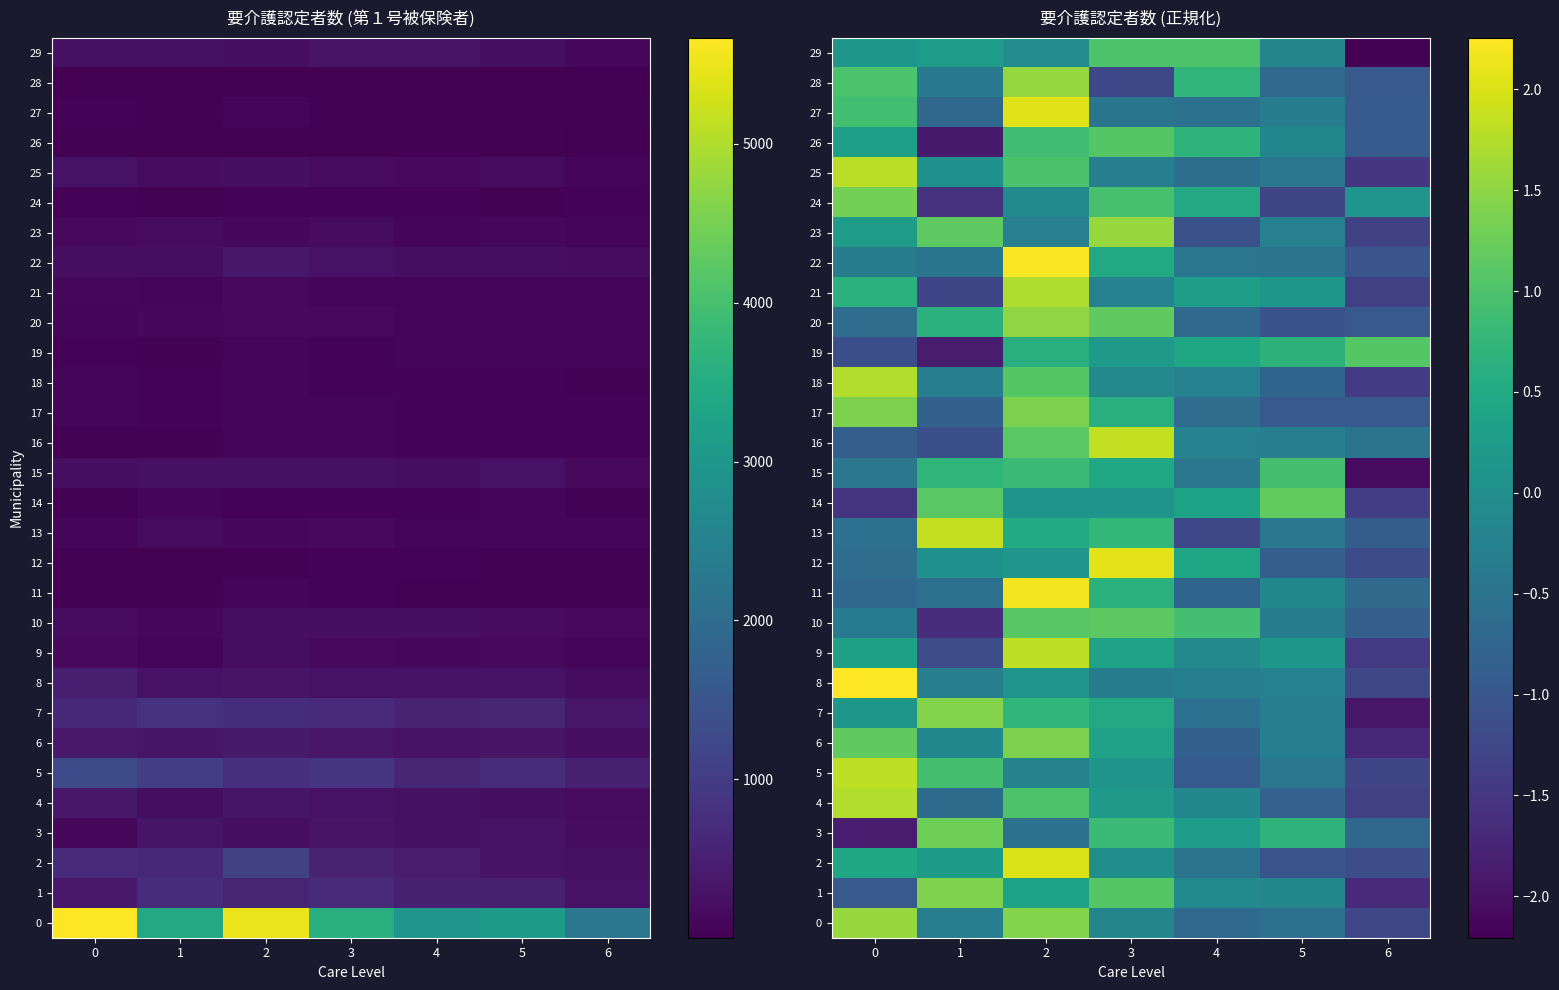

How many distinct data groups are displayed?

30